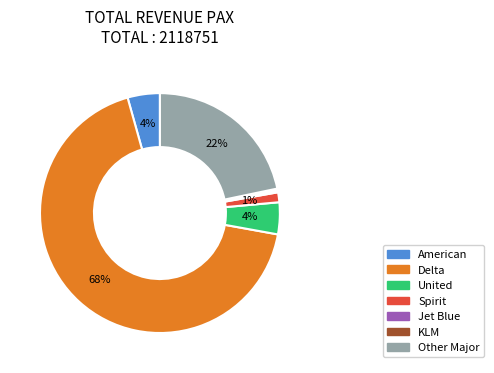

Which slice is the largest?

Delta